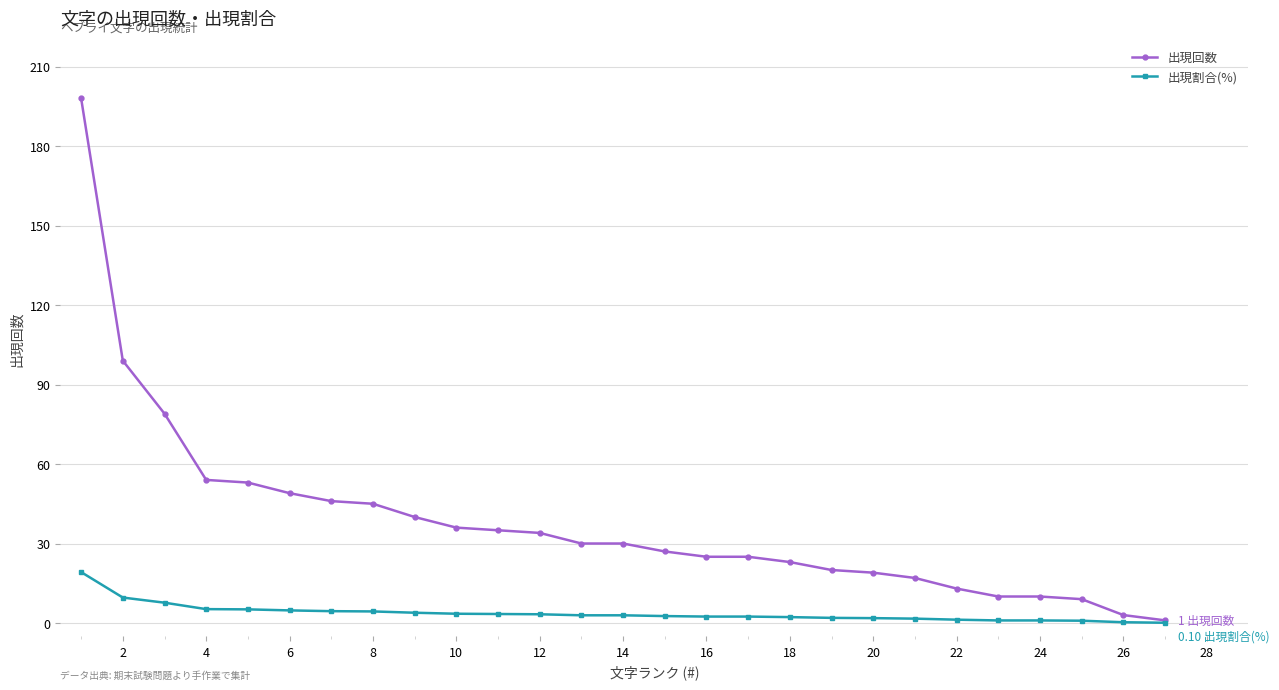

Which series has the widest spread of values?

出現回数